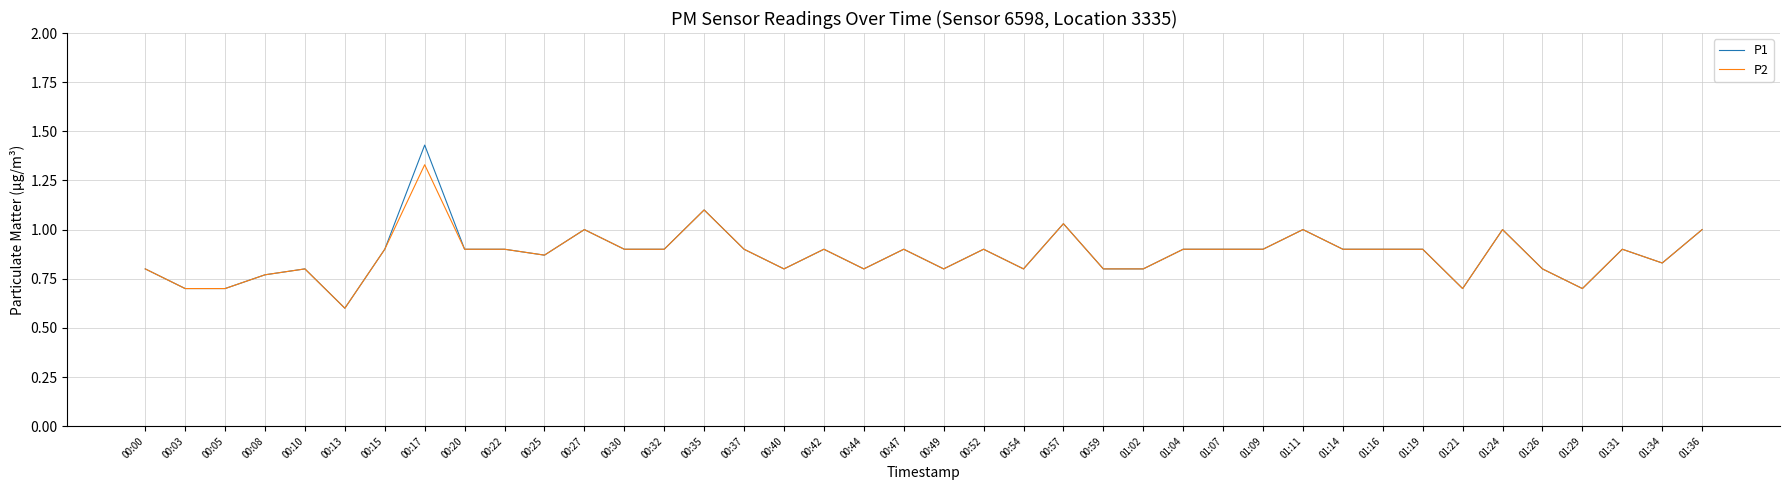

What is the spread (max minus min) of values at 00:17?

0.1